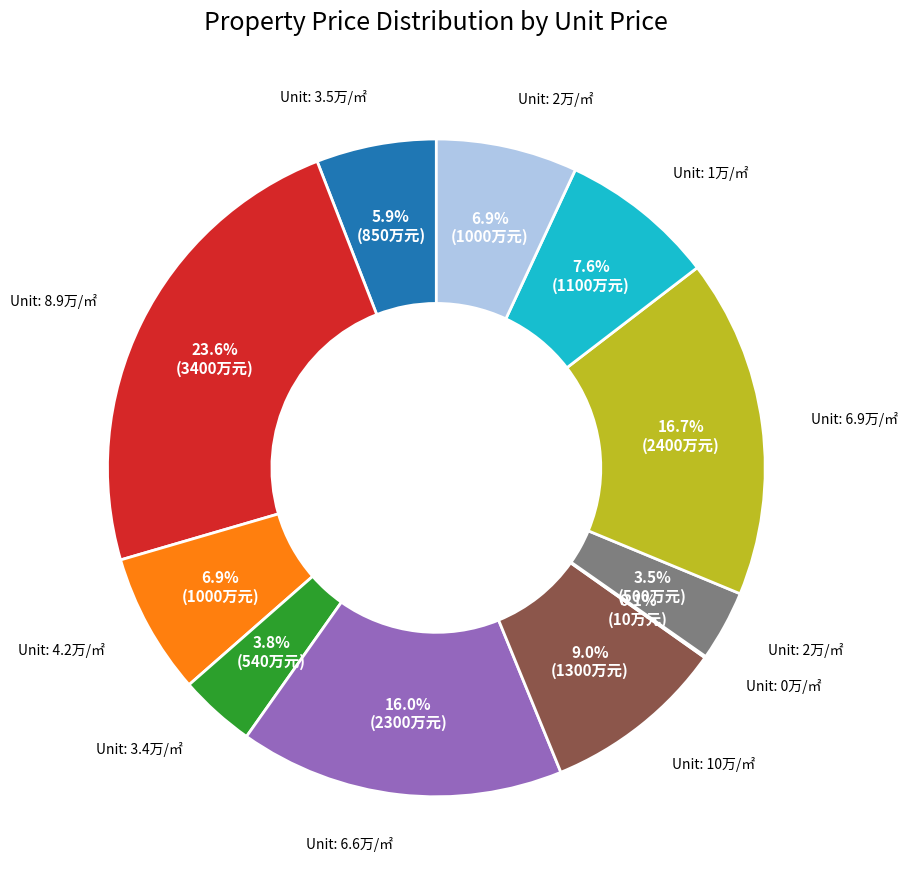

Is there a majority slice in this chart?

No